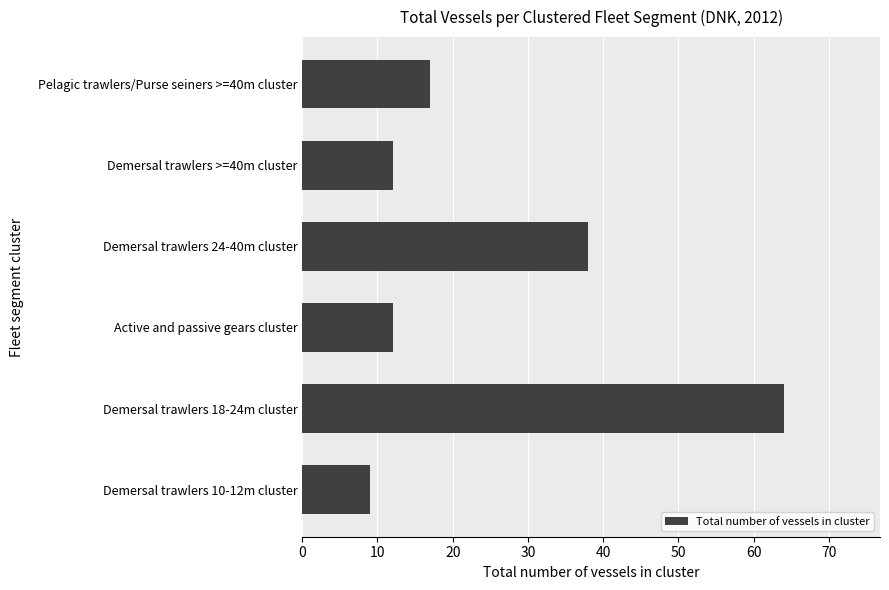

Where is the data nearest to the value 36?

Demersal trawlers 24-40m cluster